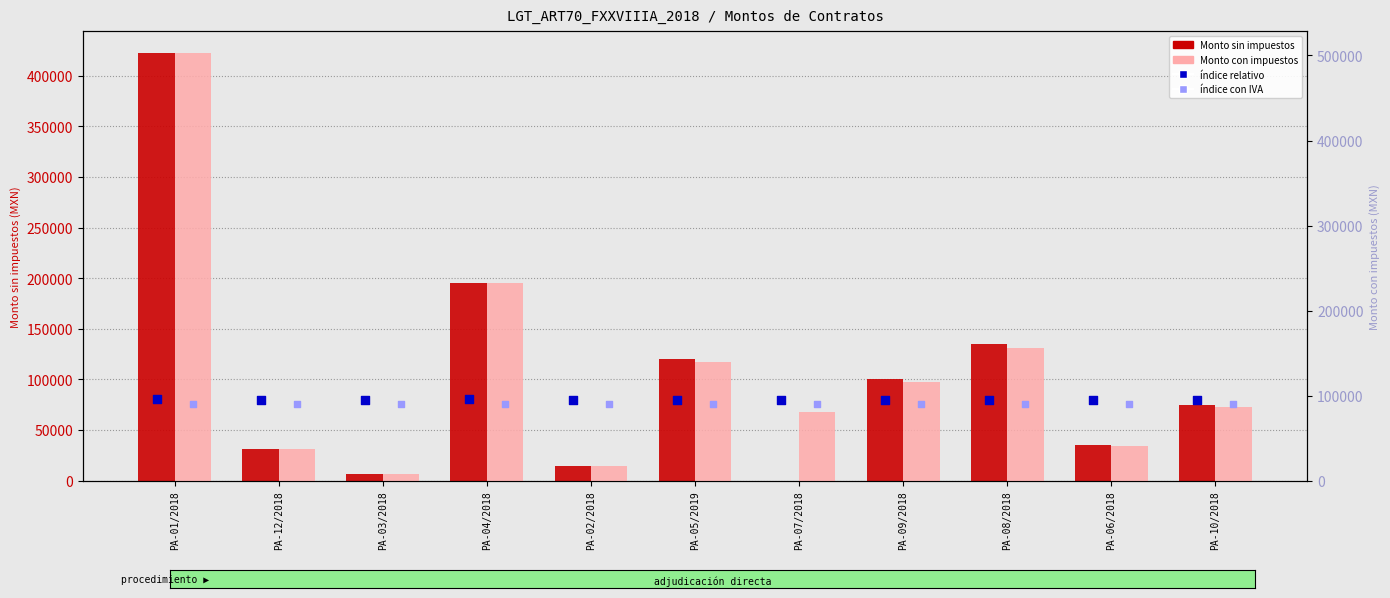

Which series has the widest spread of Y values?

Monto con impuestos